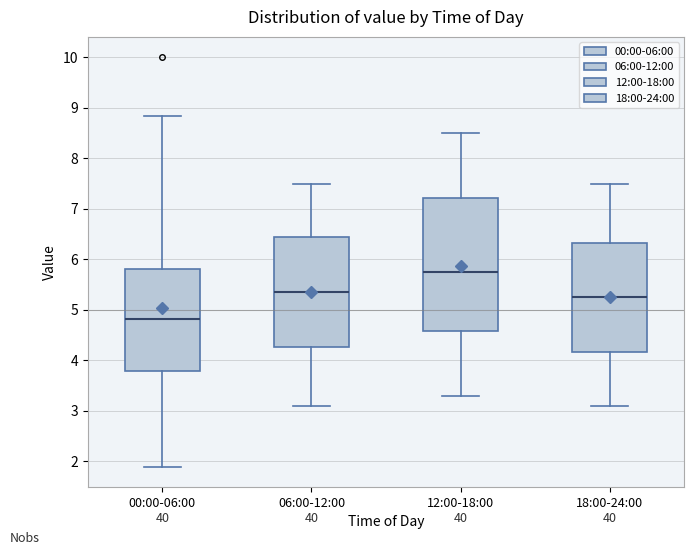

Reading left to right, read every box against the y-axis: the position of its median line, the range the box covers, and the ends of its whiskers. The values are not printed on the chart, so give them approximately, as read against the axis.

00:00-06:00: median 4.8, box 3.8 to 5.8, whiskers 1.9 to 8.8
06:00-12:00: median 5.4, box 4.3 to 6.5, whiskers 3.1 to 7.5
12:00-18:00: median 5.8, box 4.6 to 7.2, whiskers 3.3 to 8.5
18:00-24:00: median 5.3, box 4.2 to 6.3, whiskers 3.1 to 7.5